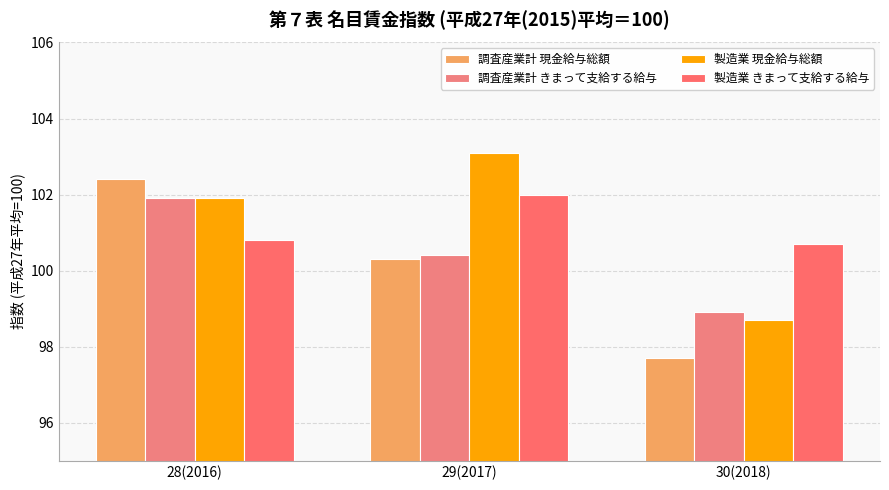

What is the difference between the 製造業 現金給与総額 values at 28(2016) and 29(2017)?

1.2